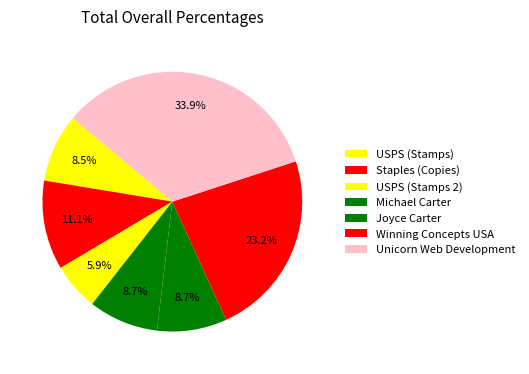

What is the change in value from Michael Carter to Winning Concepts USA?

+83.8